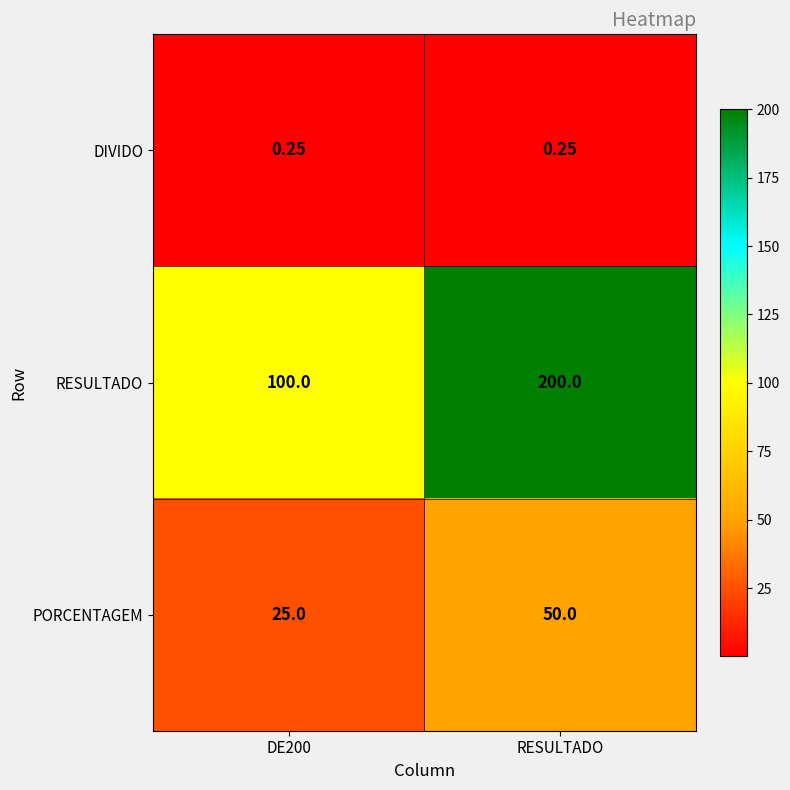

At which category is the sum across all series the highest?

RESULTADO